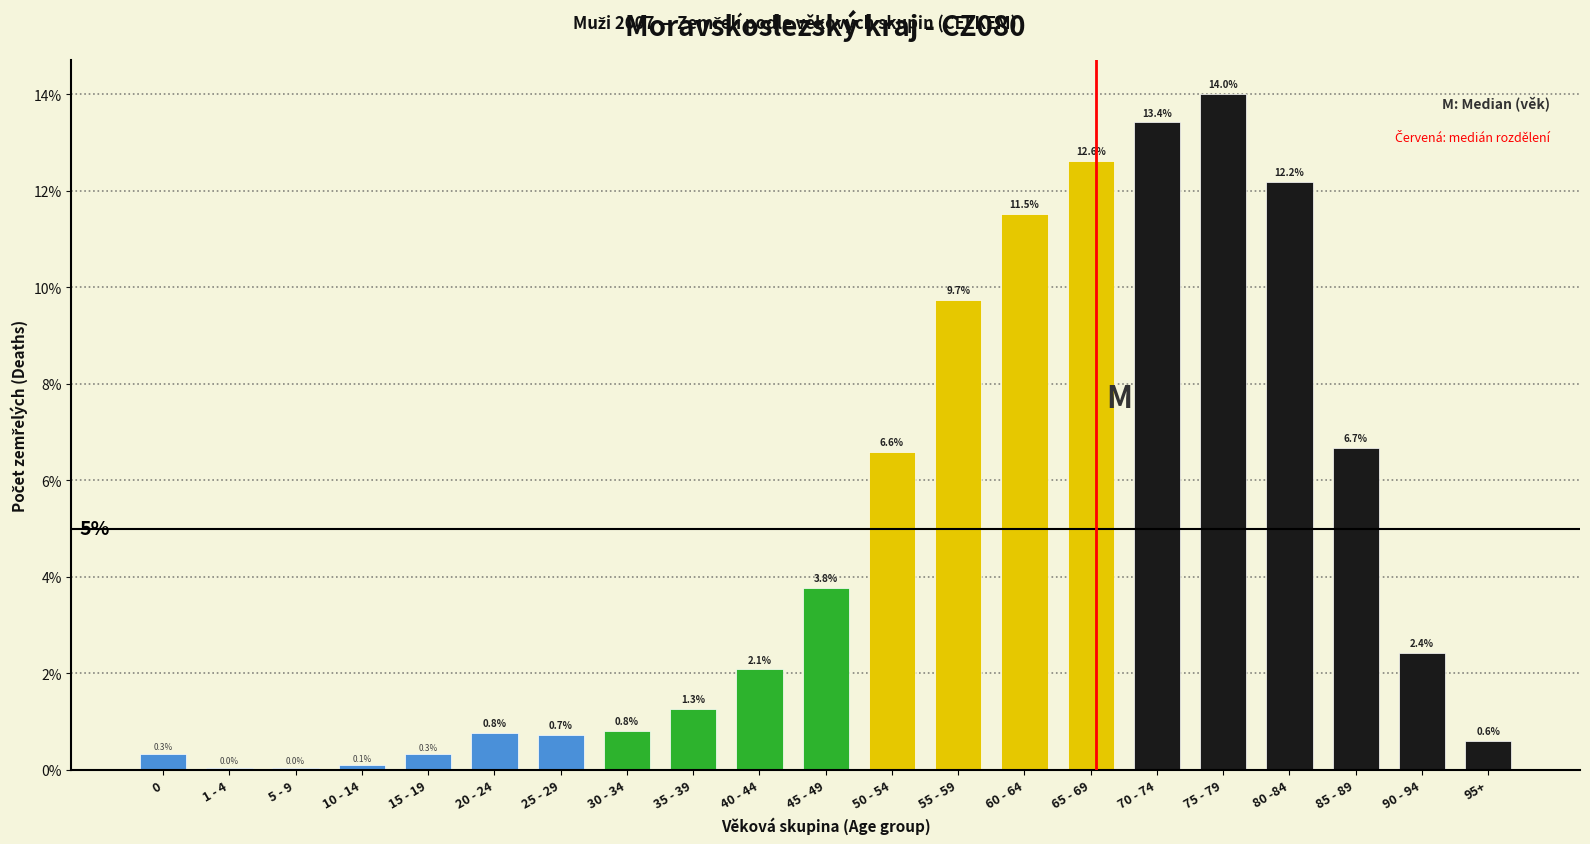

The chart shows a value of 6.8 at 60 - 64. True or false?

False